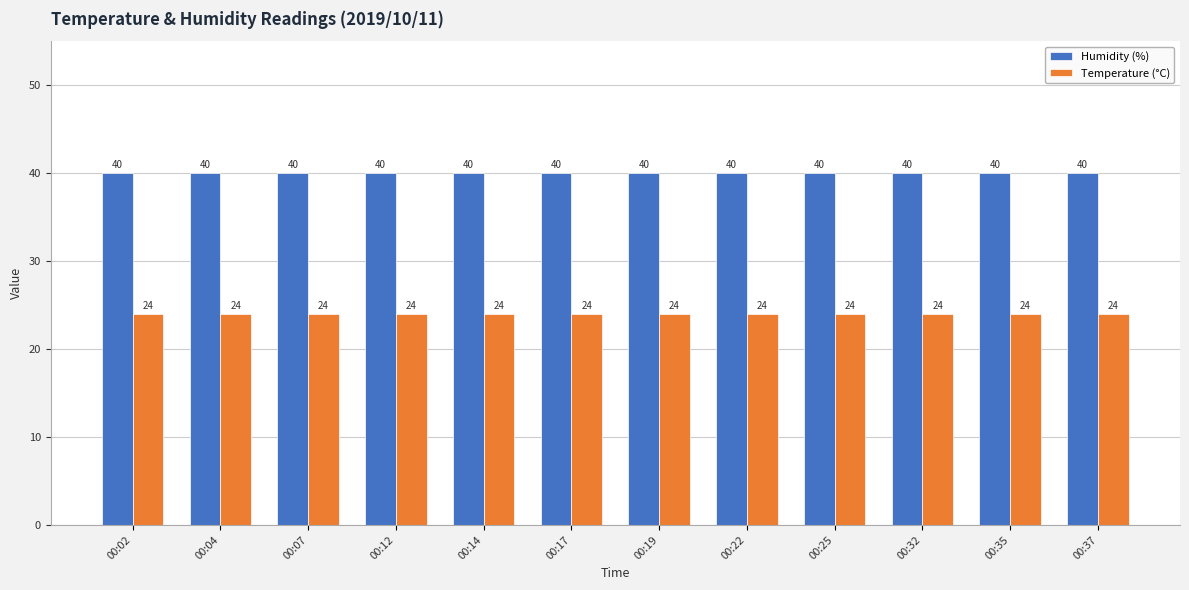

How many bars are there in total?

24